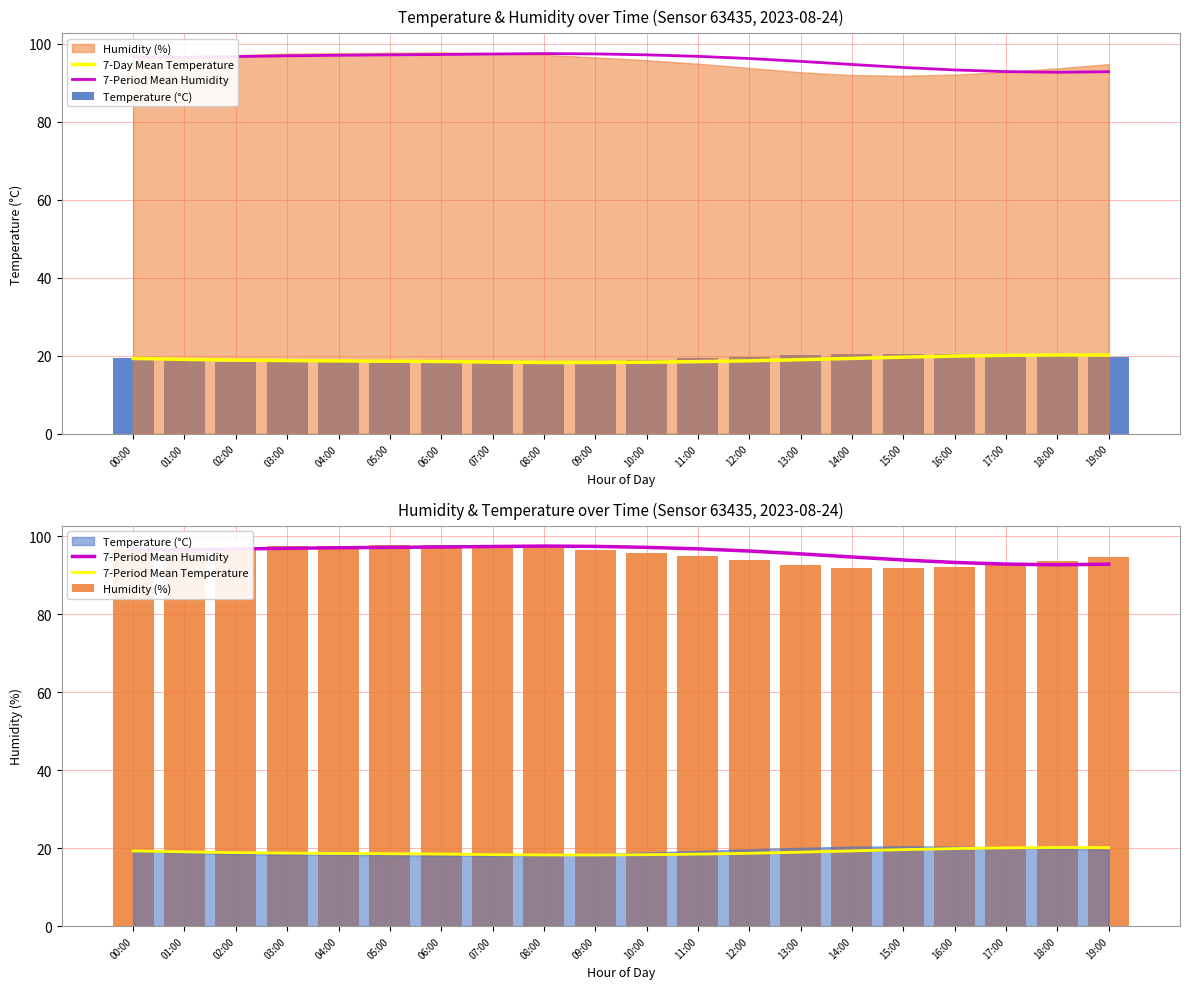

Where is 7-Period Mean Temperature nearest to the value 19?

13:00